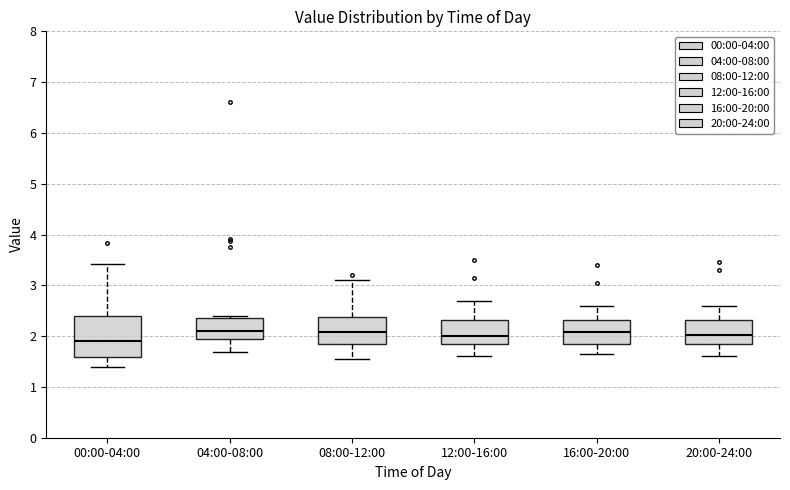

Reading left to right, read every box against the y-axis: the position of its median line, the range the box covers, and the ends of its whiskers. The values are not printed on the chart, so give them approximately, as read against the axis.

00:00-04:00: median 1.9, box 1.6 to 2.4, whiskers 1.4 to 3.4
04:00-08:00: median 2.1, box 2.0 to 2.4, whiskers 1.7 to 2.4 (just above the box's upper edge)
08:00-12:00: median 2.1, box 1.8 to 2.4, whiskers 1.6 to 3.1
12:00-16:00: median 2.0, box 1.8 to 2.3, whiskers 1.6 to 2.7
16:00-20:00: median 2.1, box 1.8 to 2.3, whiskers 1.7 to 2.6
20:00-24:00: median 2.0, box 1.8 to 2.3, whiskers 1.6 to 2.6